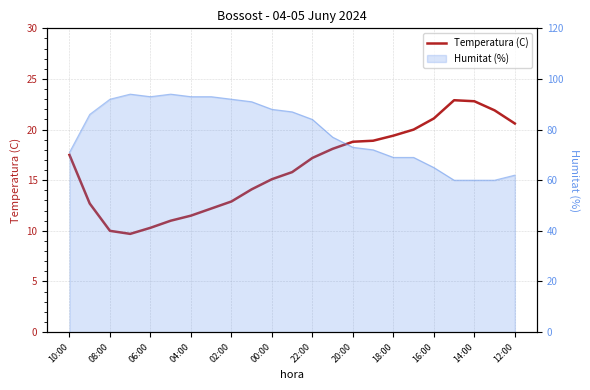

How many lines are shown in the chart?

1